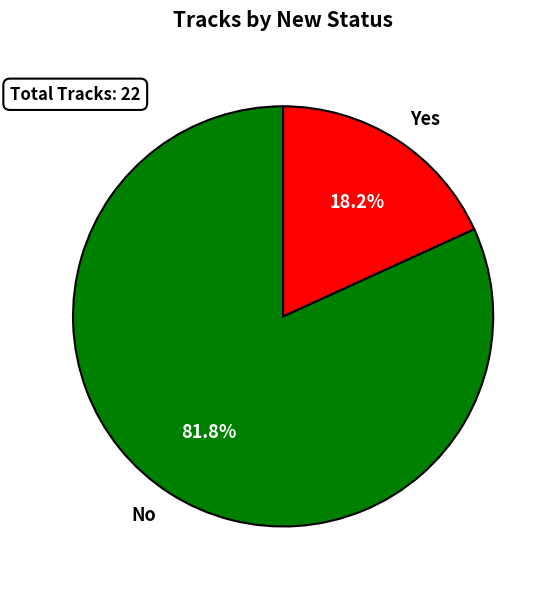

How many segments does this pie chart have?

2